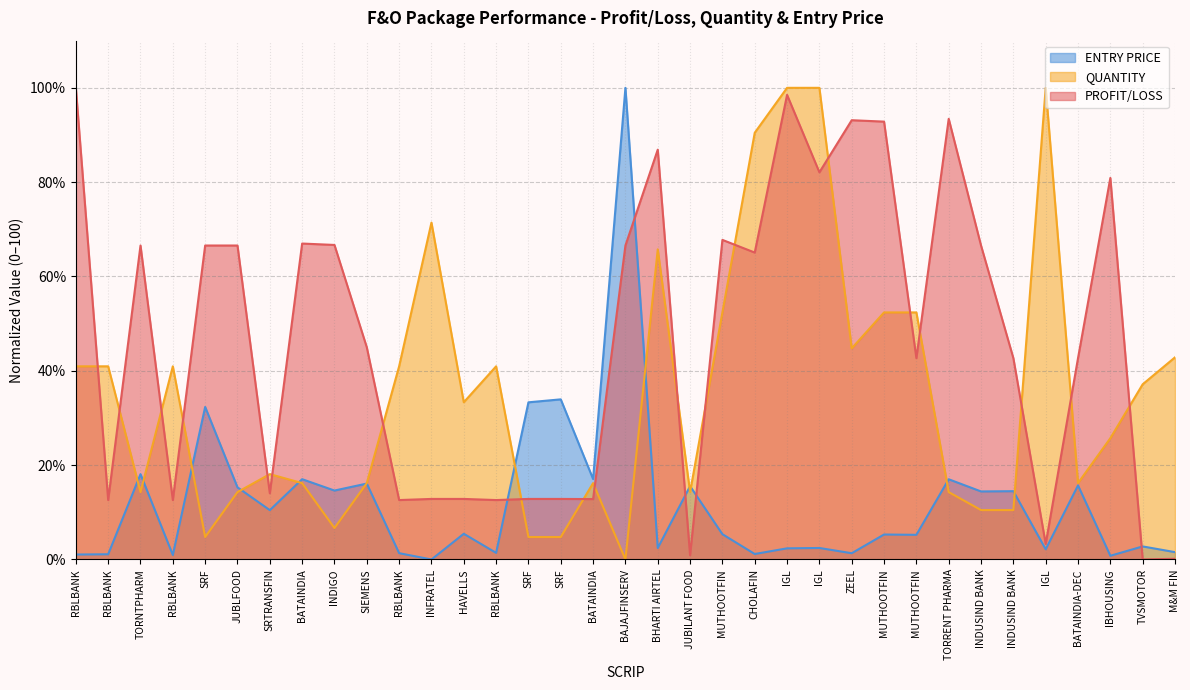

Reading right to left, extract all data points from this chart.

PROFIT/LOSS: M&M FIN=0.1	TVSMOTOR=0.0	IBHOUSING=80.9	BATAINDIA-DEC=42.7	IGL=3.3	INDUSIND BANK=42.7	INDUSIND BANK=66.6	TORRENT PHARMA=93.4	MUTHOOTFIN=42.7	MUTHOOTFIN=92.8	ZEEL=93.1	IGL=82.1	IGL=98.5	CHOLAFIN=65.1	MUTHOOTFIN=67.8	JUBILANT FOOD=0.9	BHARTI AIRTEL=86.9	BAJAJFINSERV=66.6	BATAINDIA=12.8	SRF=12.8	SRF=12.8	RBLBANK=12.6	HAVELLS=12.8	INFRATEL=12.8	RBLBANK=12.6	SIEMENS=45.0	INDIGO=66.7	BATAINDIA=67.0	SRTRANSFIN=14.0	JUBLFOOD=66.6	SRF=66.6	RBLBANK=12.6	TORNTPHARM=66.6	RBLBANK=12.6	RBLBANK=100.0
QUANTITY: M&M FIN=42.9	TVSMOTOR=37.1	IBHOUSING=25.7	BATAINDIA-DEC=16.2	IGL=100.0	INDUSIND BANK=10.5	INDUSIND BANK=10.5	TORRENT PHARMA=14.3	MUTHOOTFIN=52.4	MUTHOOTFIN=52.4	ZEEL=44.8	IGL=100.0	IGL=100.0	CHOLAFIN=90.5	MUTHOOTFIN=52.4	JUBILANT FOOD=14.3	BHARTI AIRTEL=65.8	BAJAJFINSERV=0.0	BATAINDIA=16.2	SRF=4.8	SRF=4.8	RBLBANK=41.0	HAVELLS=33.3	INFRATEL=71.4	RBLBANK=41.0	SIEMENS=16.2	INDIGO=6.7	BATAINDIA=16.2	SRTRANSFIN=18.1	JUBLFOOD=14.3	SRF=4.8	RBLBANK=41.0	TORNTPHARM=14.3	RBLBANK=41.0	RBLBANK=41.0
ENTRY PRICE: M&M FIN=1.6	TVSMOTOR=2.8	IBHOUSING=0.8	BATAINDIA-DEC=15.7	IGL=2.2	INDUSIND BANK=14.5	INDUSIND BANK=14.4	TORRENT PHARMA=17.0	MUTHOOTFIN=5.2	MUTHOOTFIN=5.3	ZEEL=1.3	IGL=2.4	IGL=2.4	CHOLAFIN=1.2	MUTHOOTFIN=5.4	JUBILANT FOOD=15.5	BHARTI AIRTEL=2.4	BAJAJFINSERV=100.0	BATAINDIA=17.1	SRF=33.9	SRF=33.3	RBLBANK=1.4	HAVELLS=5.5	INFRATEL=0.0	RBLBANK=1.3	SIEMENS=16.1	INDIGO=14.6	BATAINDIA=17.0	SRTRANSFIN=10.5	JUBLFOOD=15.3	SRF=32.3	RBLBANK=1.0	TORNTPHARM=18.1	RBLBANK=1.1	RBLBANK=1.0